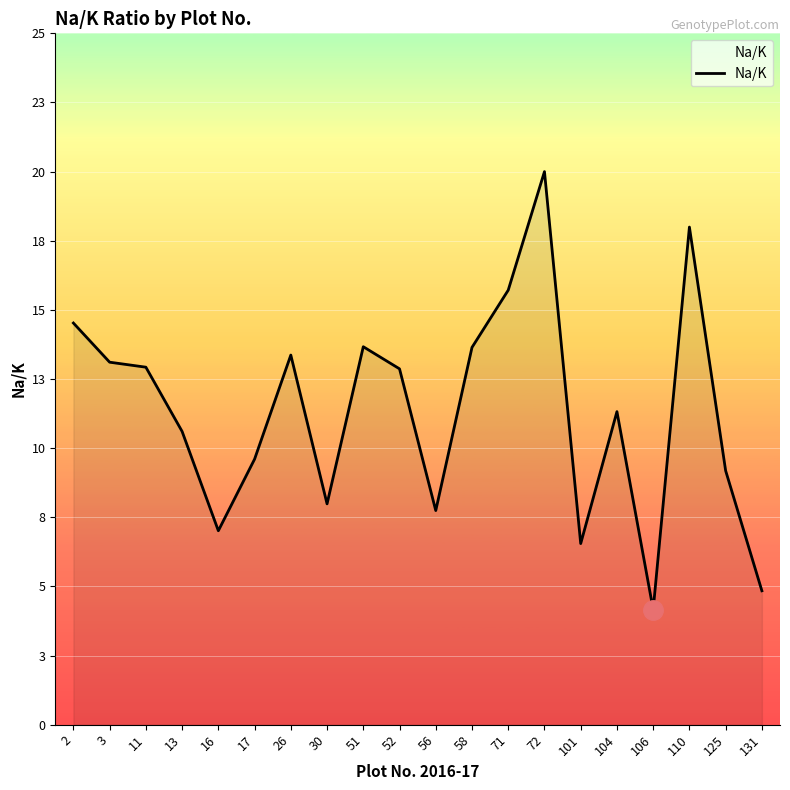

What value does the data have at 56?

7.8